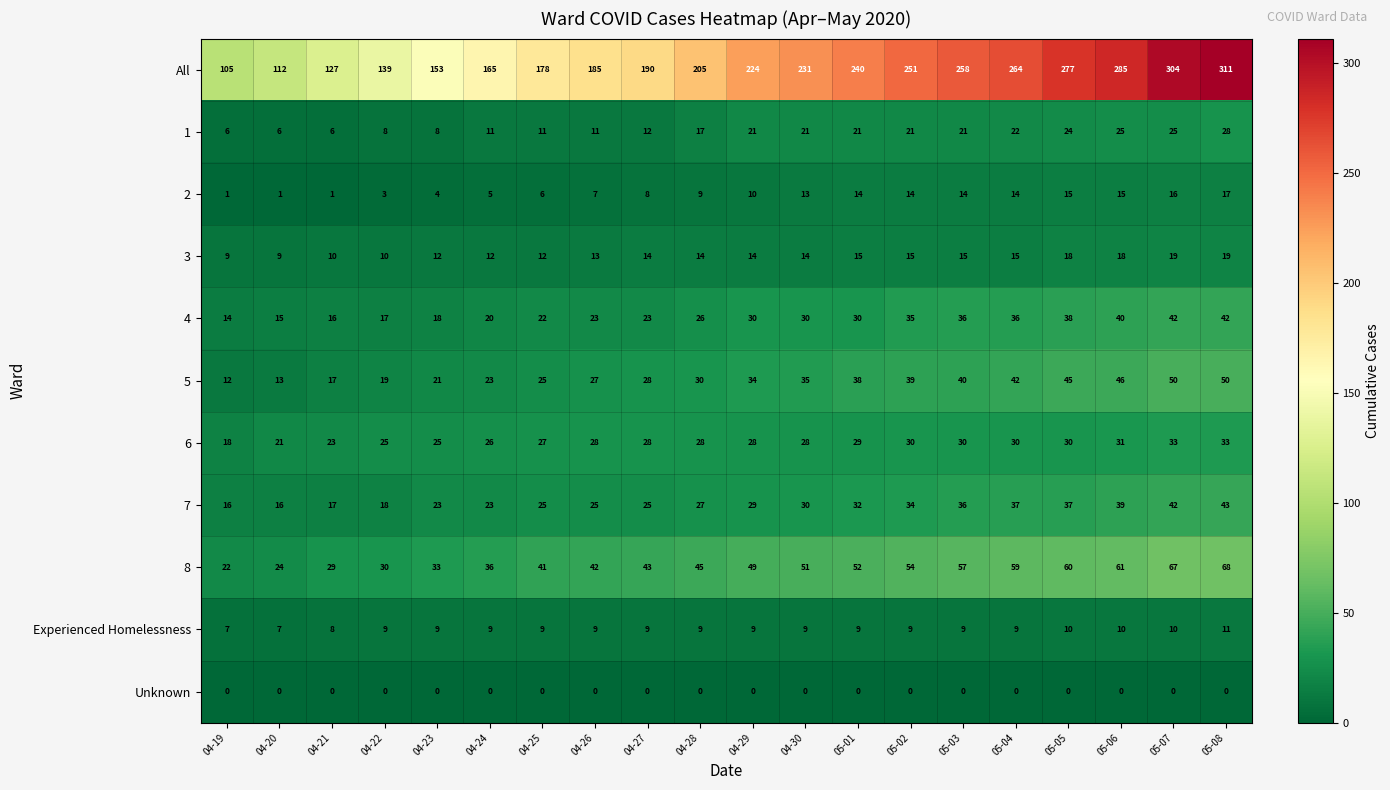

What is the lowest value of the 8 series?

22